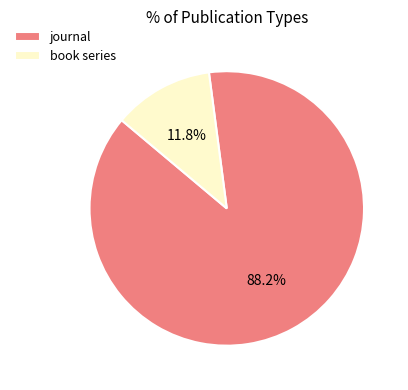

Do book series and journal together represent more than half of the pie?

Yes